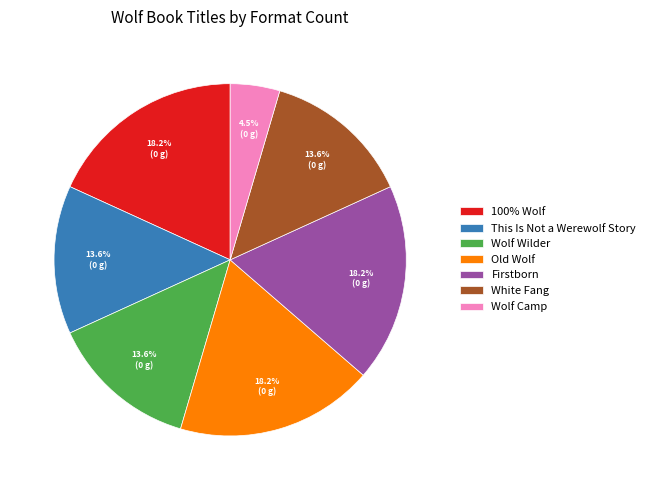

Does Old Wolf represent more than half of the total?

No